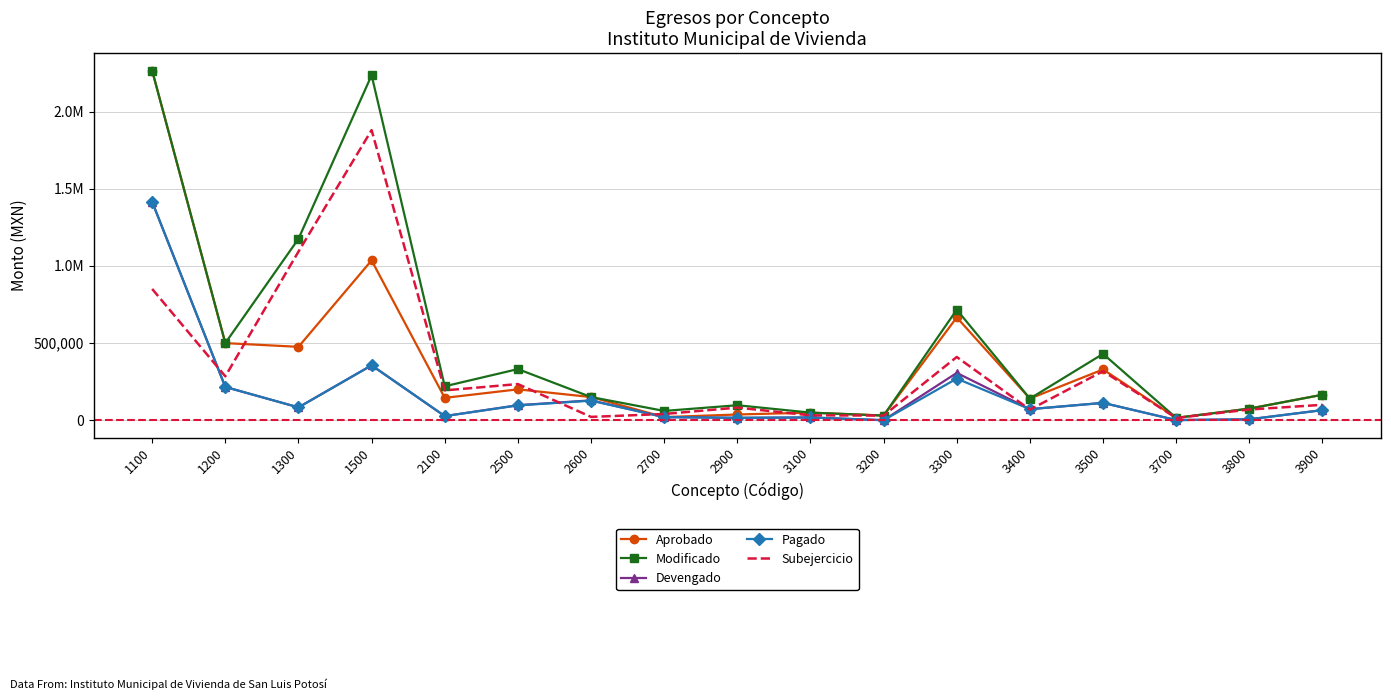

True or false: Devengado has a value of 71479.8 at 3400.

True